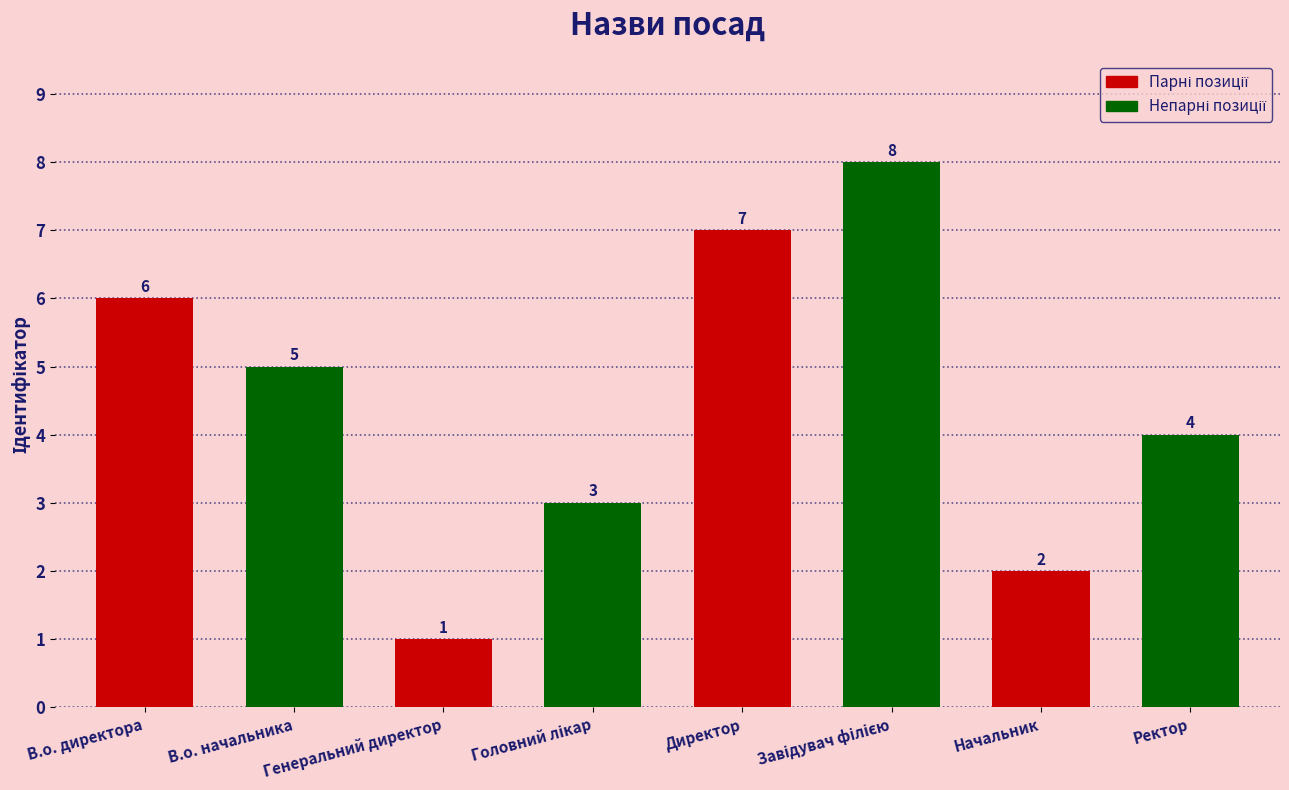

The value at В.о. директора is 6. True or false?

True